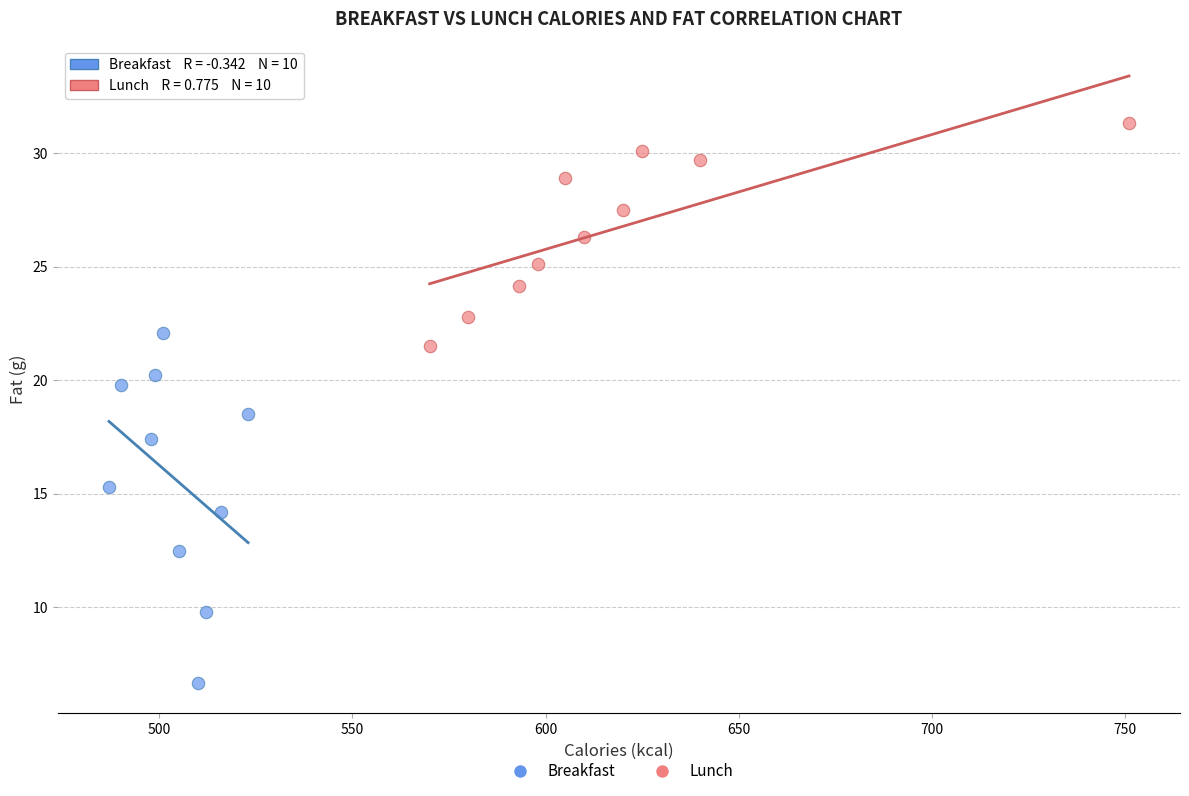

Which series has the widest spread of Y values?

Breakfast